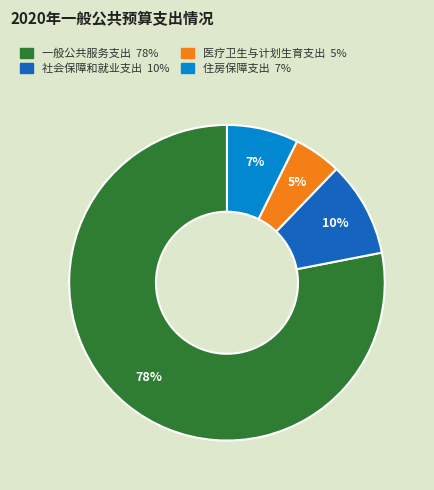

To the nearest percent, what percentage of the pie is 住房保障支出?

7%